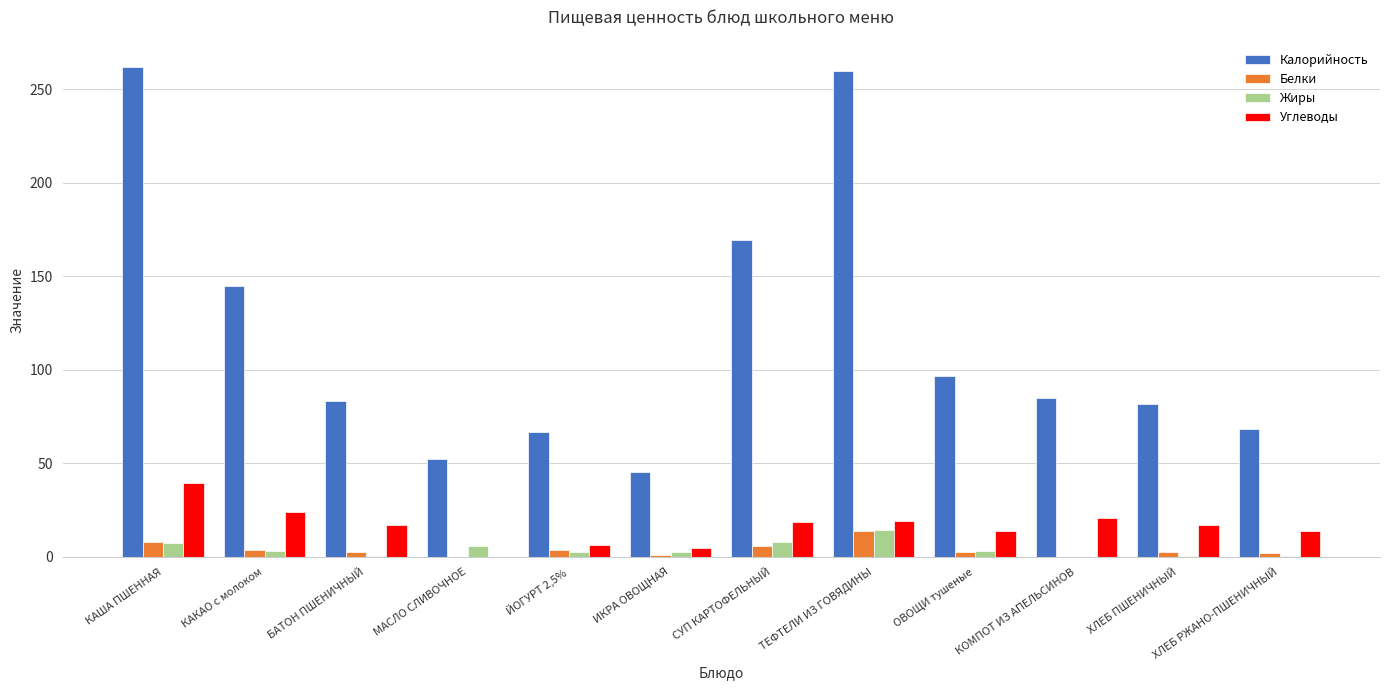

Which series has the largest total across all categories?

Калорийность